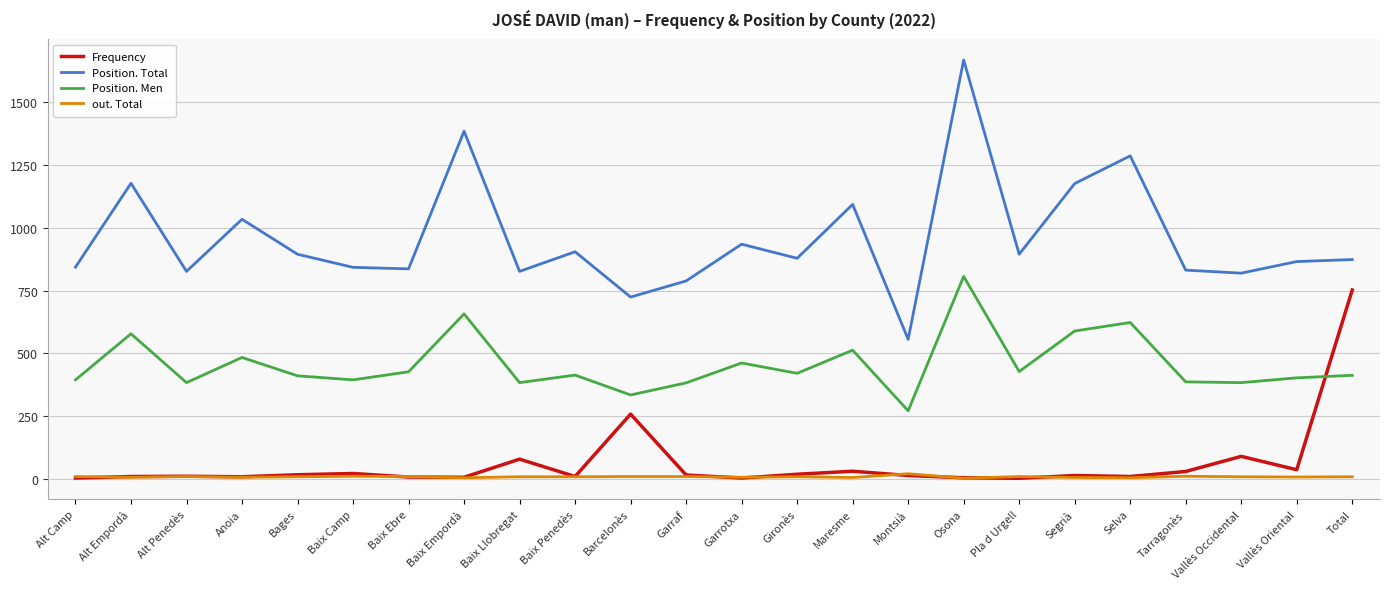

Between which two adjacent categories do Frequency and Position. Men first intersect?

Vallès Oriental and Total